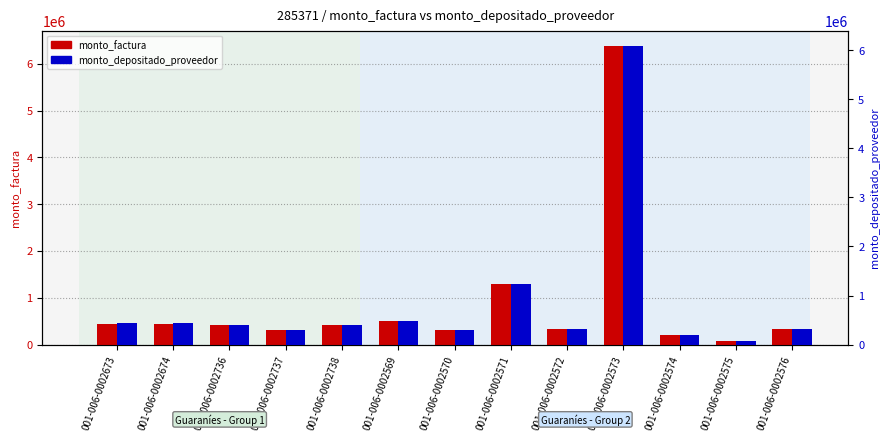

What are all the series names shown in the legend?

monto_factura, monto_depositado_proveedor